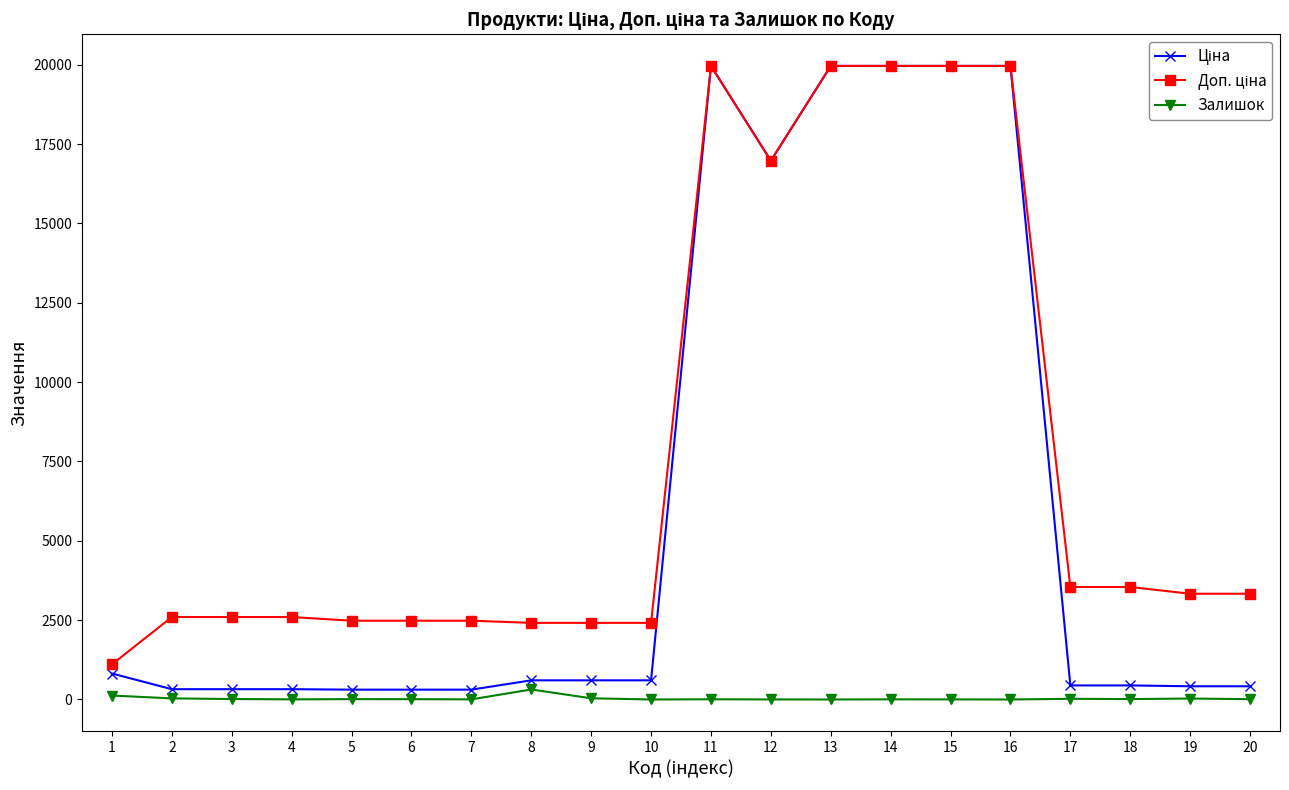

What is the maximum value shown in the chart?

19964.2